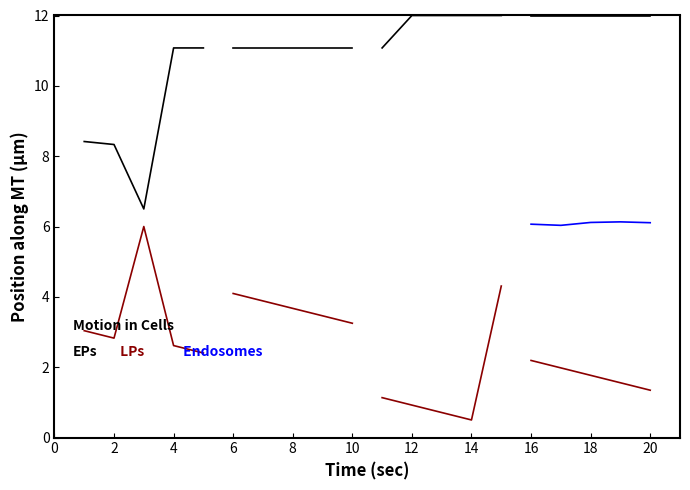

List the series in order of their peak value, lowest first.

LPs, Endosomes, EPs